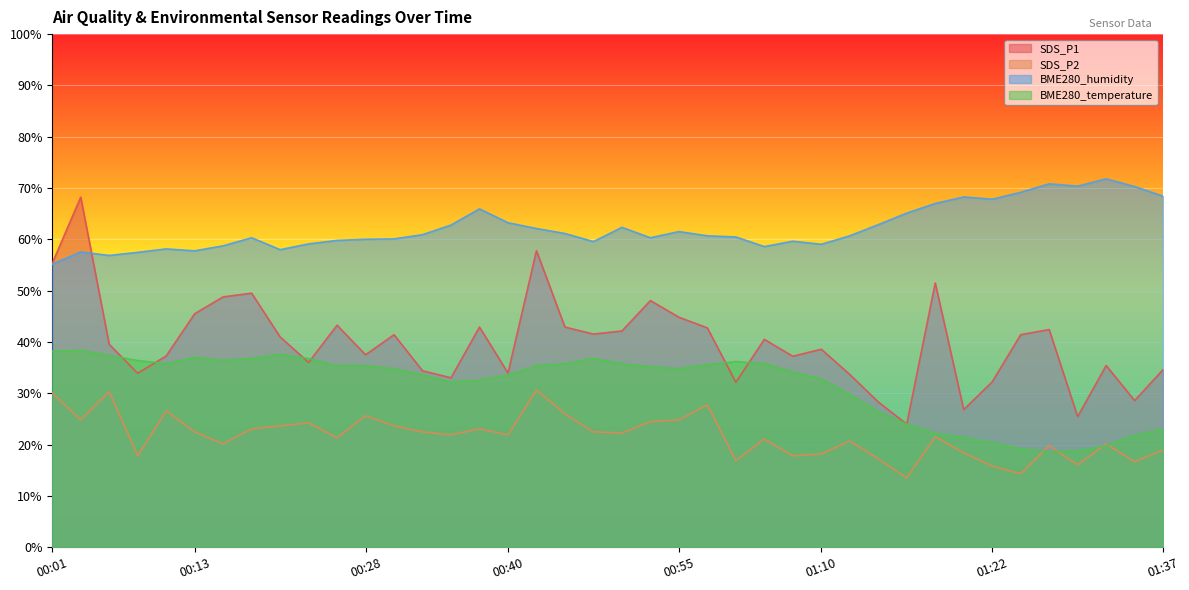

Reading left to right, transcribe all the data shown in this chart.

SDS_P1: 55.4	68.2	39.6	33.9	37.3	45.5	48.8	49.5	41.0	36.0	43.3	37.5	41.4	34.4	33.0	42.9	34.0	57.8	42.9	41.6	42.2	48.1	44.8	42.8	32.2	40.5	37.2	38.6	33.7	28.3	24.0	51.5	26.8	32.2	41.4	42.4	25.5	35.4	28.6	34.6
SDS_P2: 30.1	24.8	30.3	17.8	26.6	22.5	20.2	23.1	23.7	24.2	21.3	25.6	23.7	22.5	21.9	23.1	21.9	30.7	26.0	22.5	22.3	24.5	24.8	27.8	16.9	21.1	17.8	18.2	20.8	17.2	13.5	21.6	18.4	15.8	14.3	19.8	16.1	20.2	16.7	19.0
BME280_humidity: 55.2	57.6	56.9	57.5	58.2	57.8	58.8	60.3	58.0	59.1	59.8	60.0	60.1	60.9	62.8	66.0	63.3	62.1	61.2	59.6	62.3	60.3	61.5	60.7	60.5	58.6	59.6	59.0	60.7	62.9	65.1	67.0	68.3	67.8	69.2	70.8	70.4	71.8	70.3	68.4
BME280_temperature: 38.2	38.4	37.4	36.4	35.8	37.0	36.4	36.8	37.6	36.8	35.4	35.4	34.8	33.6	32.2	32.6	33.6	35.4	35.8	36.8	35.8	35.2	34.8	35.6	36.2	35.8	34.2	32.8	29.8	26.4	24.0	22.2	21.4	20.4	19.2	18.6	18.8	19.8	21.8	23.0